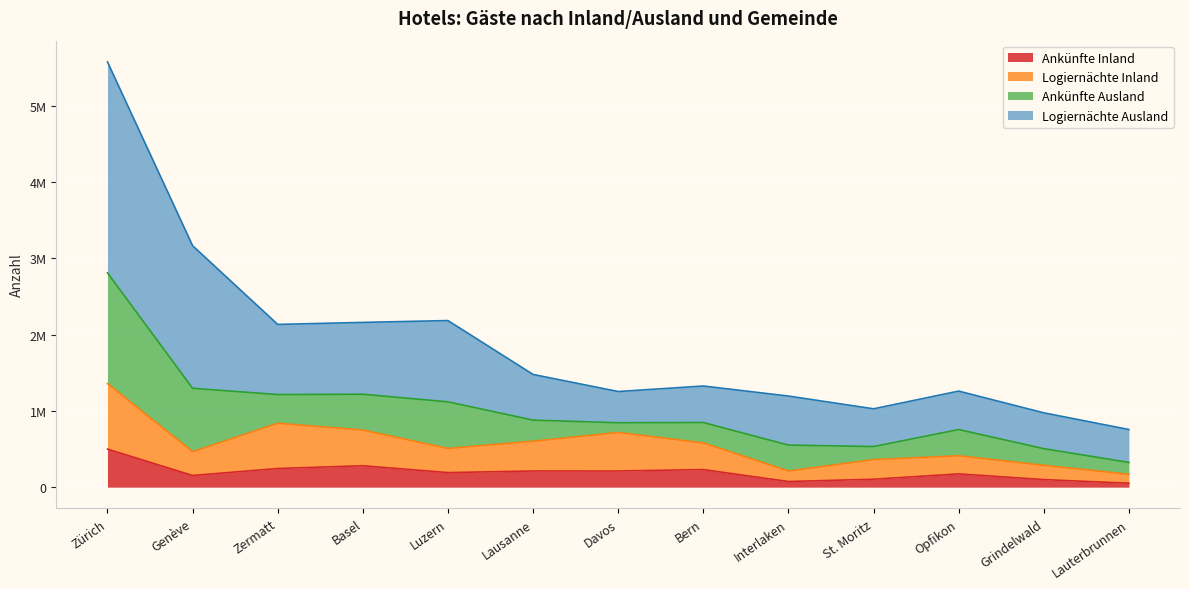

At which category does Logiernächte Inland reach its first local valley?

Genève